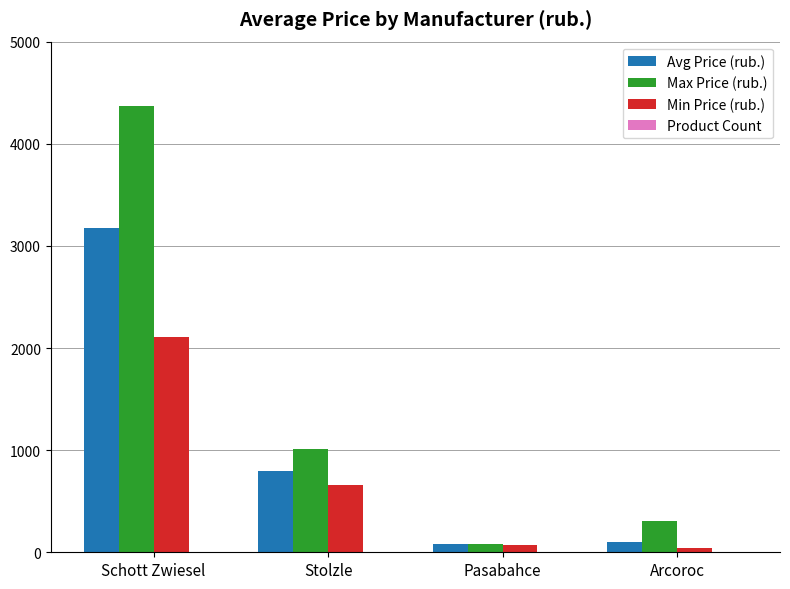

How many data points does each series have?

4